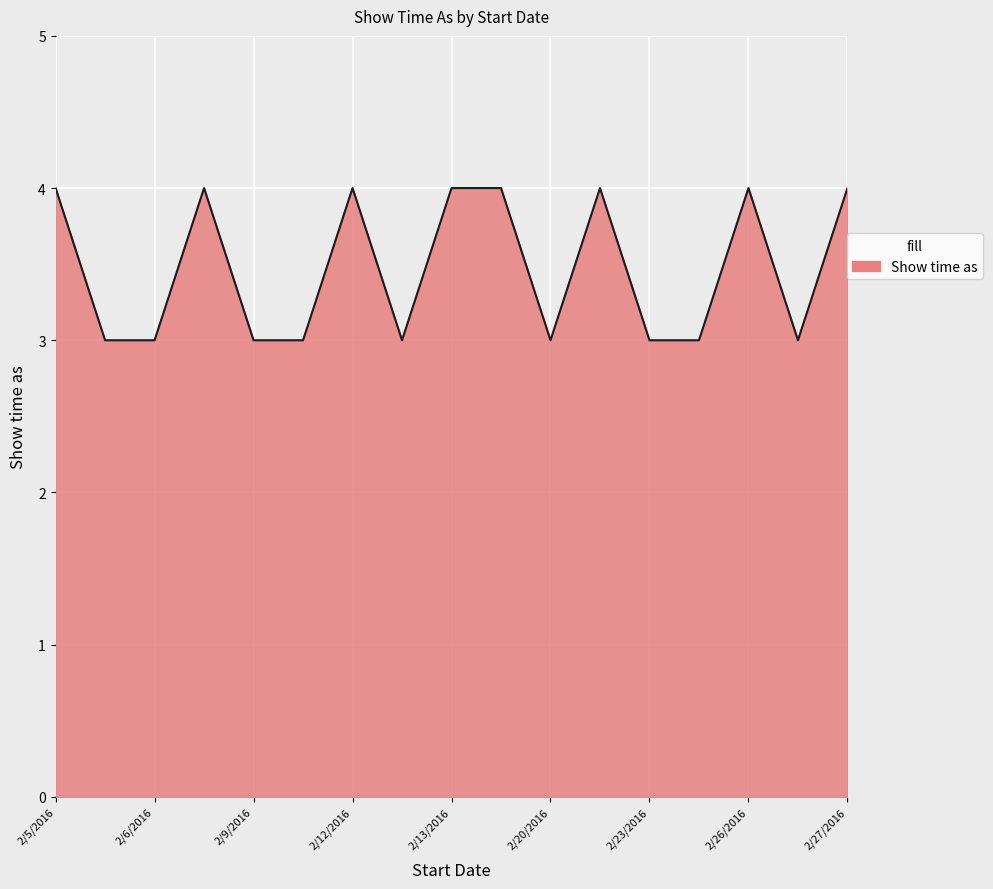

What is the greatest value displayed?

4